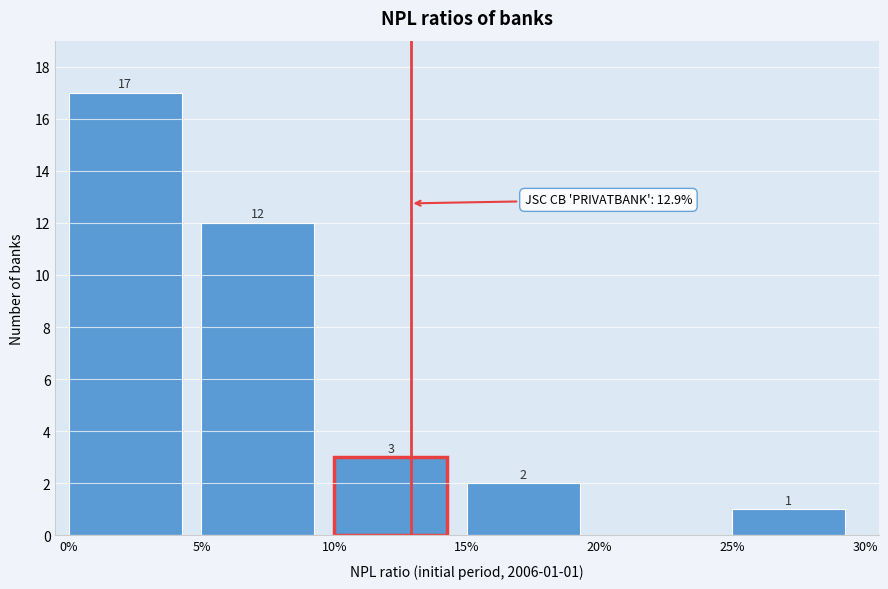

Reading left to right, transcribe all the data shown in this chart.

0%=17	5%=12	10%=3	15%=2	20%=0	25%=1